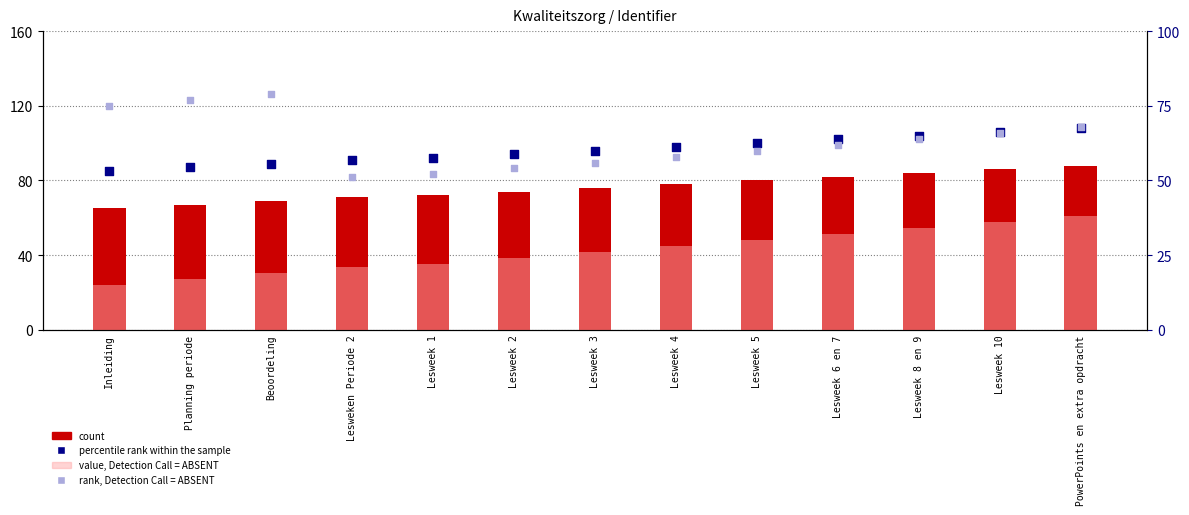

Is the value of count at Lesweek 8 en 9 greater than the value of value, Detection Call = ABSENT at Lesweek 2?

Yes